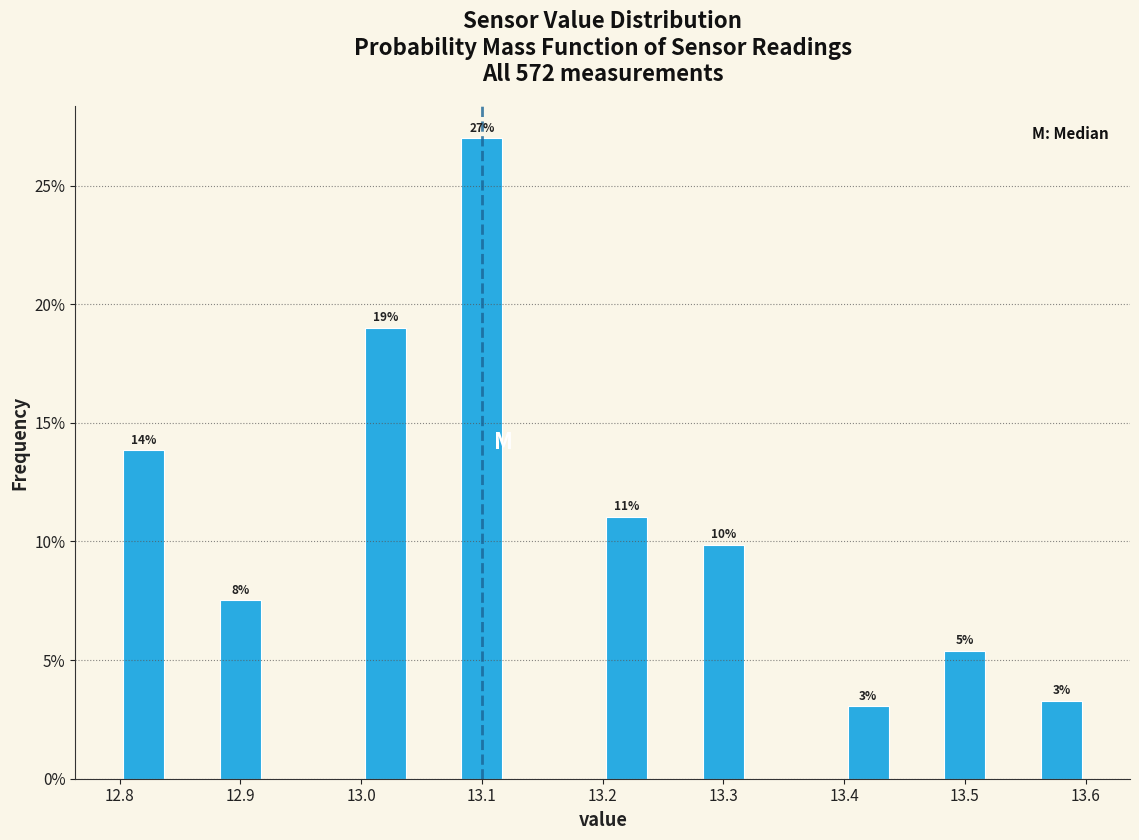

Over which range of the x-axis is the bar tallest?

13.08 to 13.12